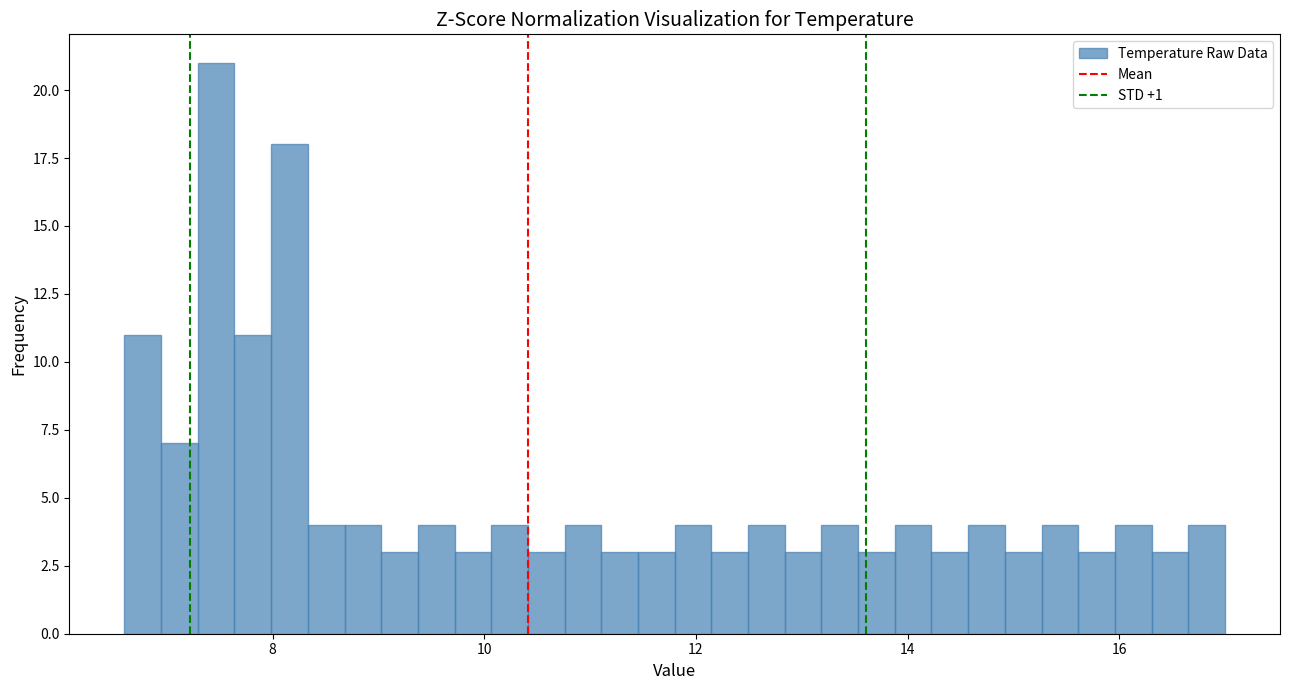

Read against the x-axis, roughly where is the centre of the tallest bar?

7.4